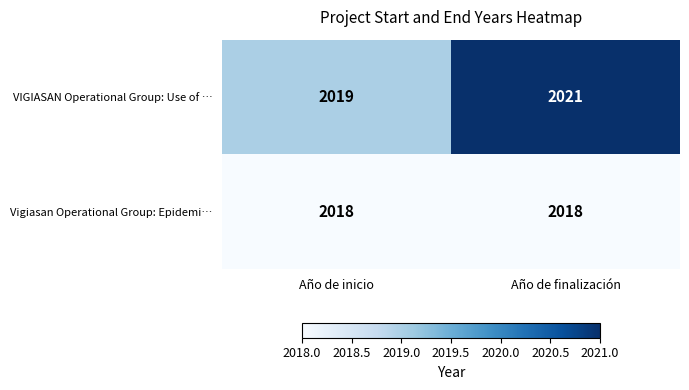

What is the total value across all series at Año de inicio?

4037